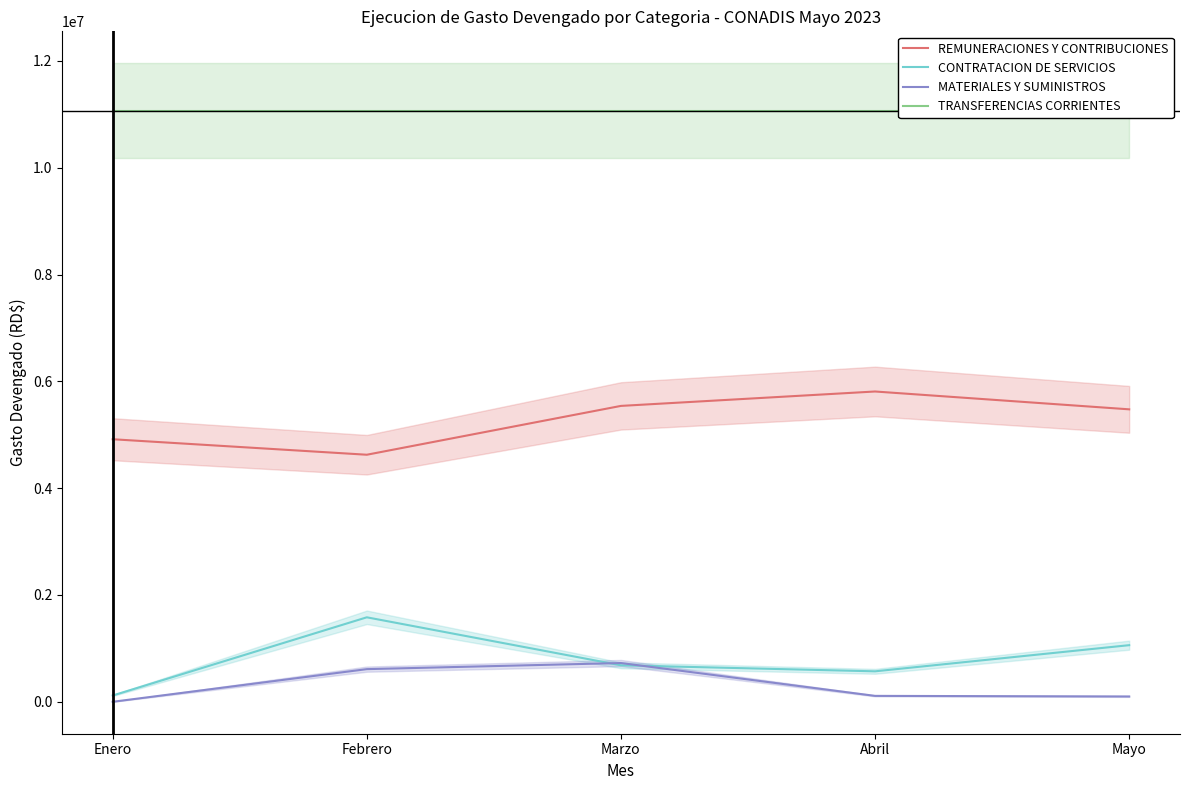

What is the label of the 2nd point from the right?

Abril